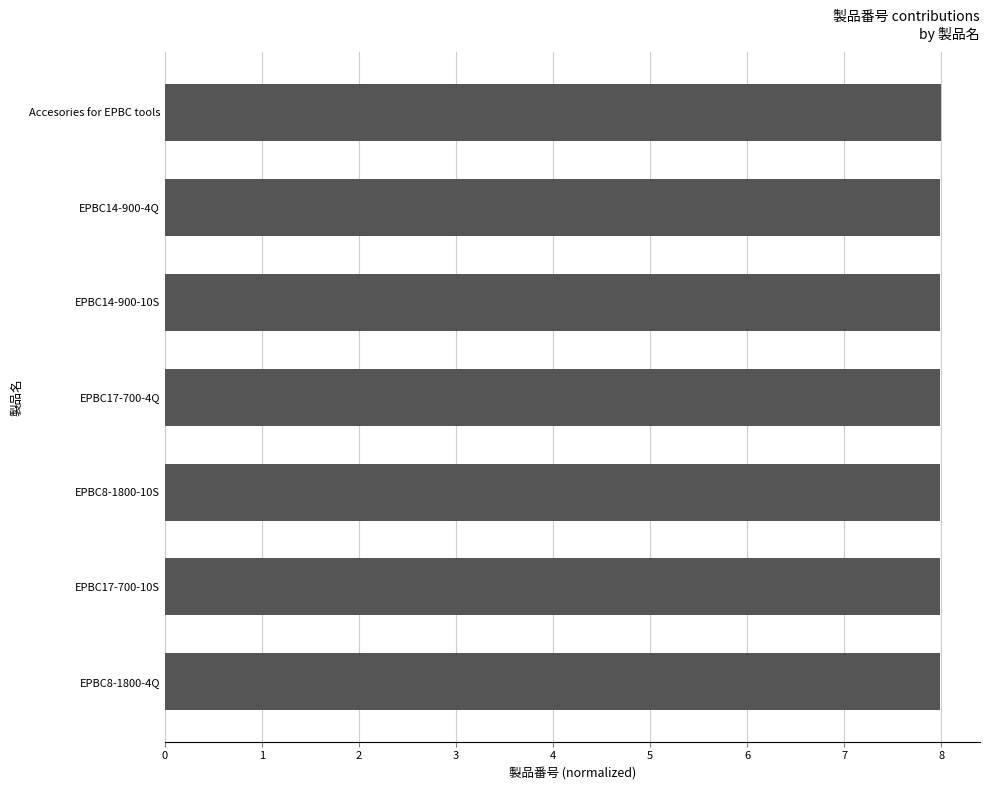

Reading bottom to top, transcribe all the data shown in this chart.

EPBC8-1800-4Q=8.0	EPBC17-700-10S=8.0	EPBC8-1800-10S=8.0	EPBC17-700-4Q=8.0	EPBC14-900-10S=8.0	EPBC14-900-4Q=8.0	Accesories for EPBC tools=8.0